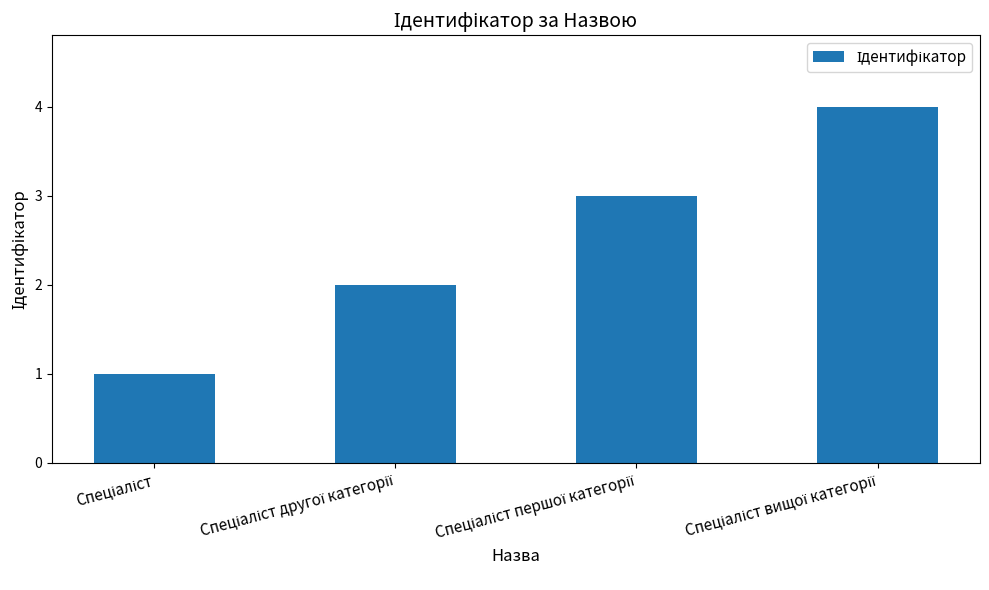

What is the minimum value shown in the chart?

1